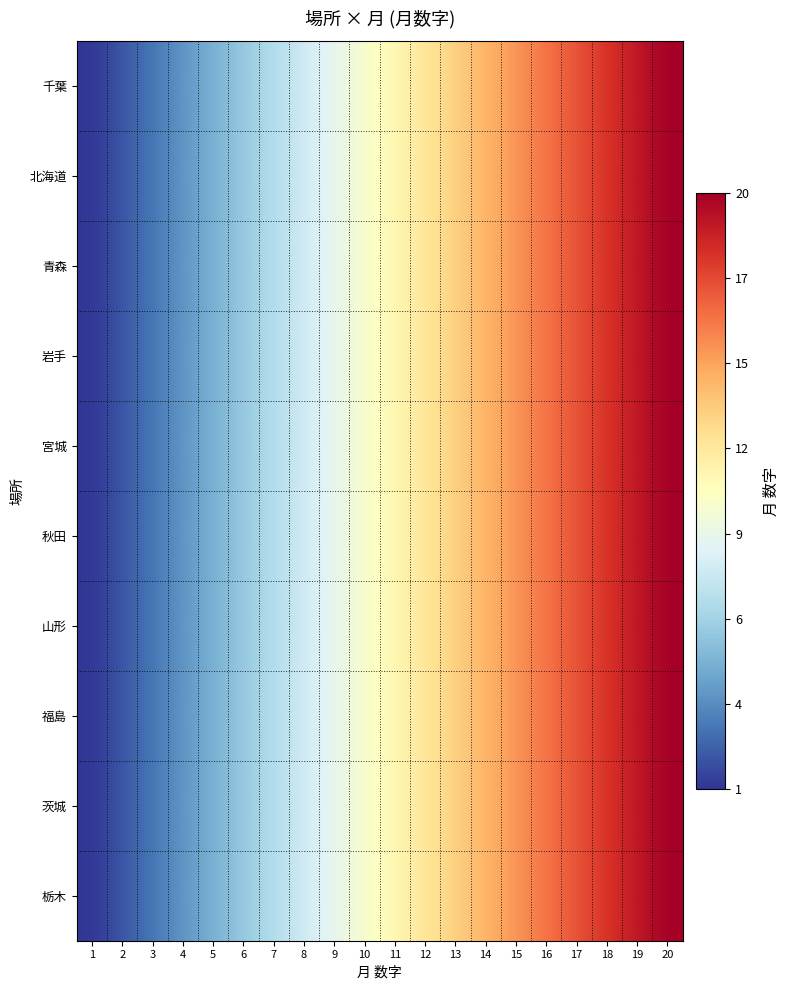

Between 11 and 13, which series saw the biggest shift?

千葉